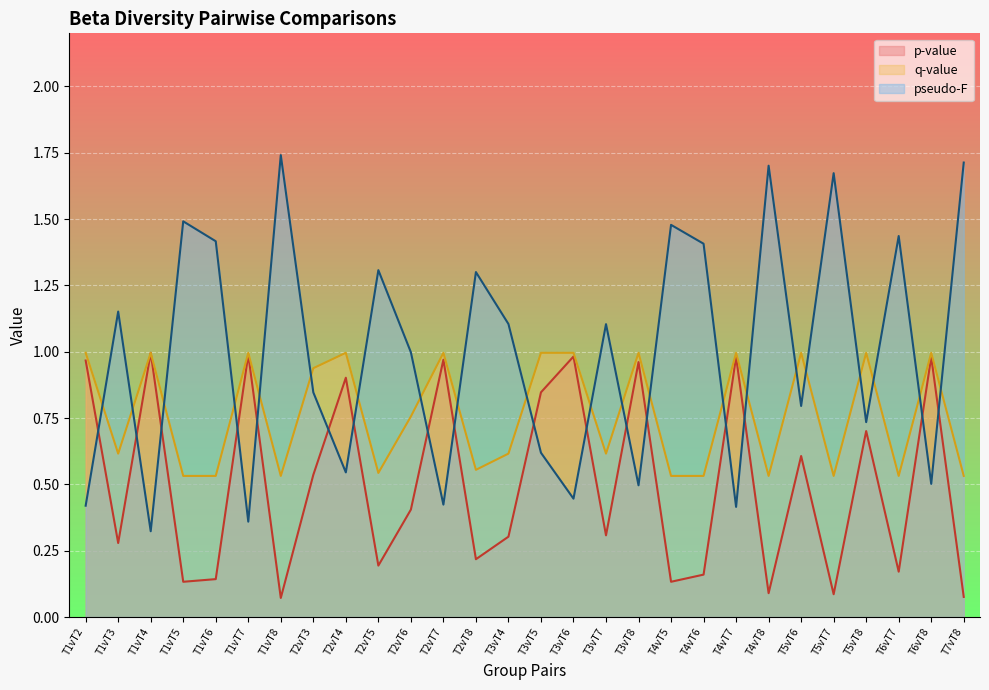

Which series has the largest range (max minus min)?

pseudo-F